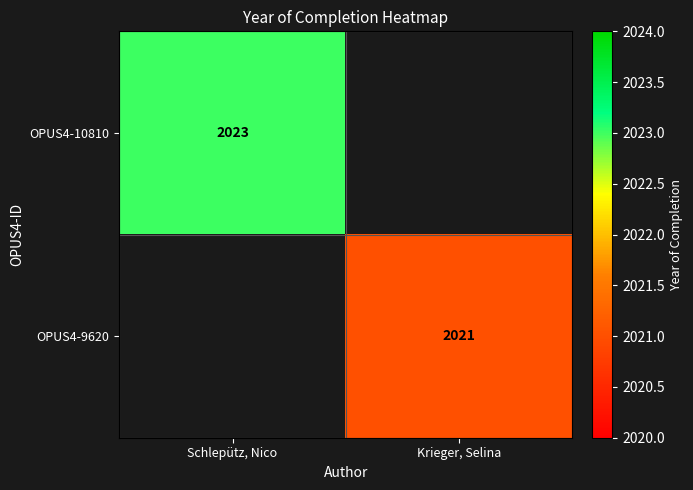

Is it true that OPUS4-10810 equals 1221 at Schlepütz, Nico?

False